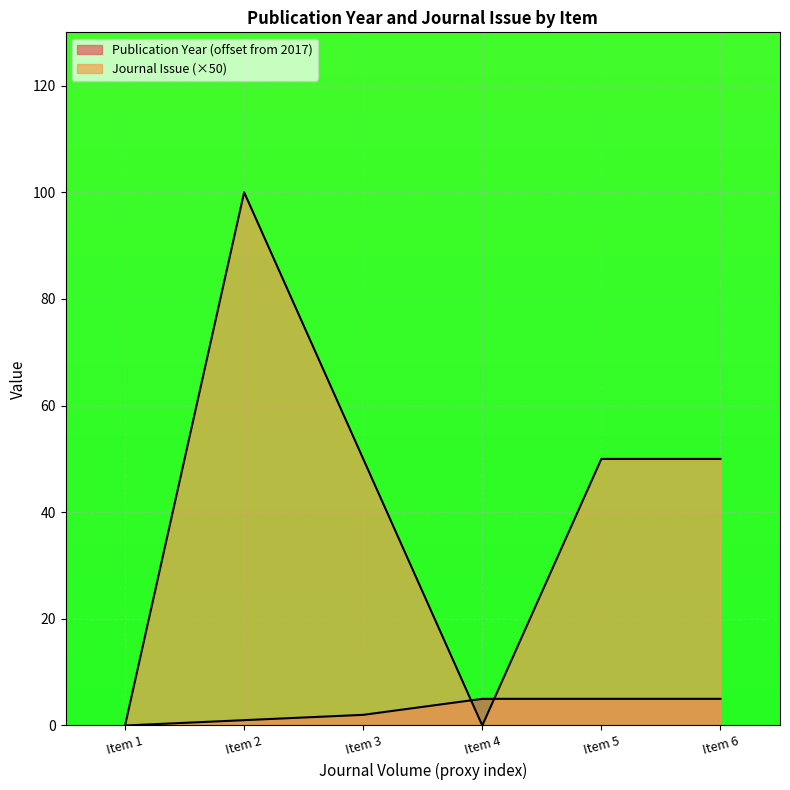

How many lines are shown in the chart?

2